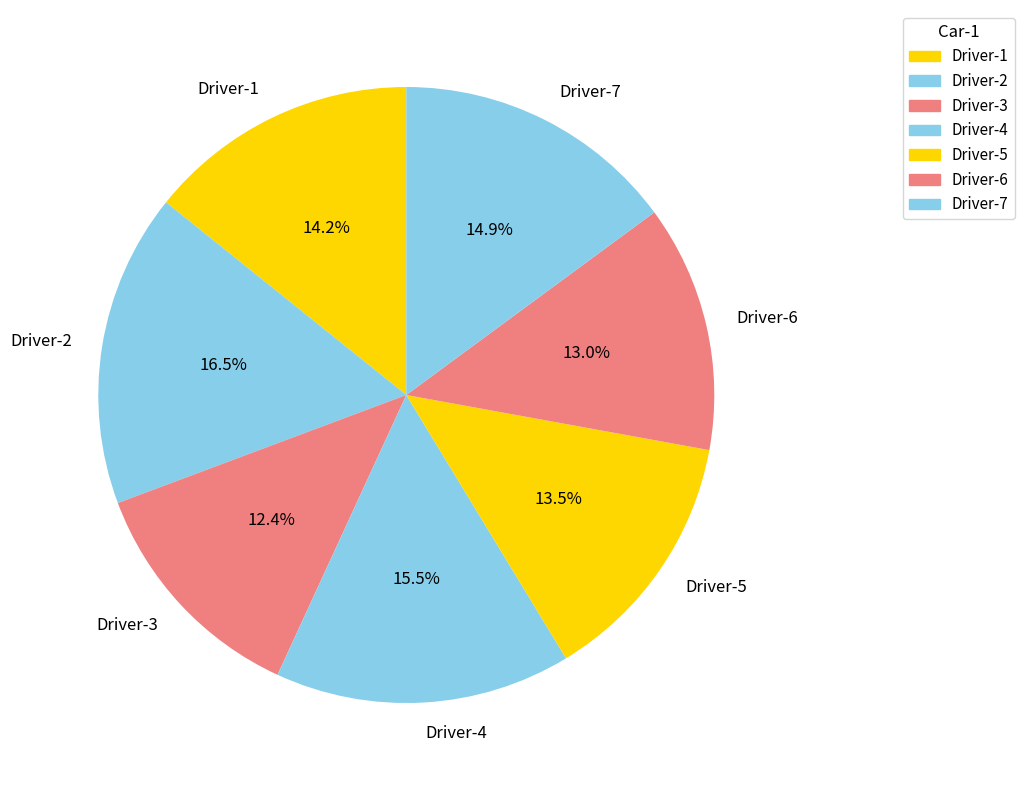

What is the largest slice in the pie chart?

Driver-2